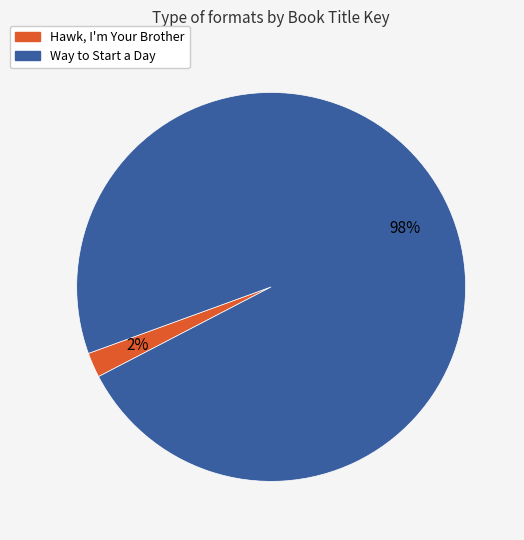

To the nearest percent, what is the average slice percentage?

50%